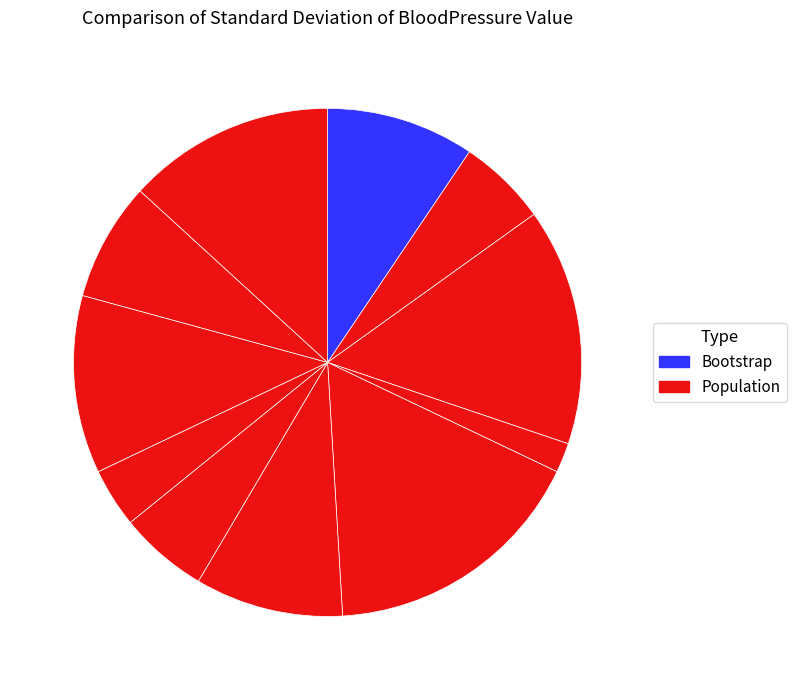

How many segments does this pie chart have?

11